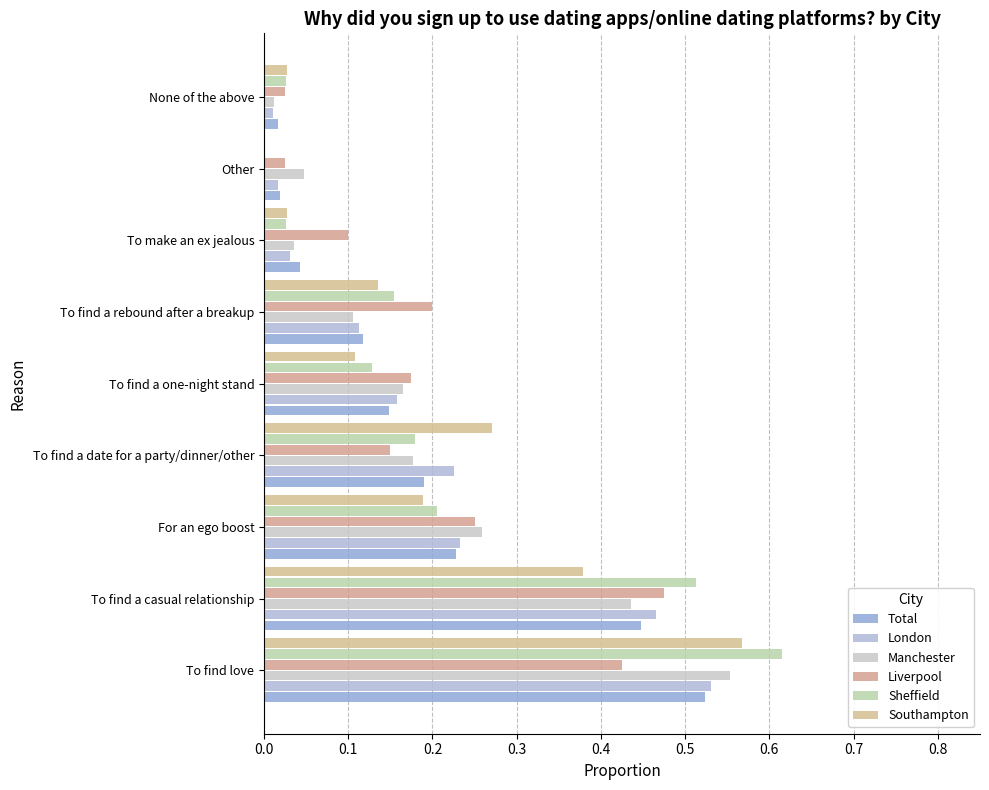

What is the value of the Liverpool bar at the 3rd from the left?

0.2